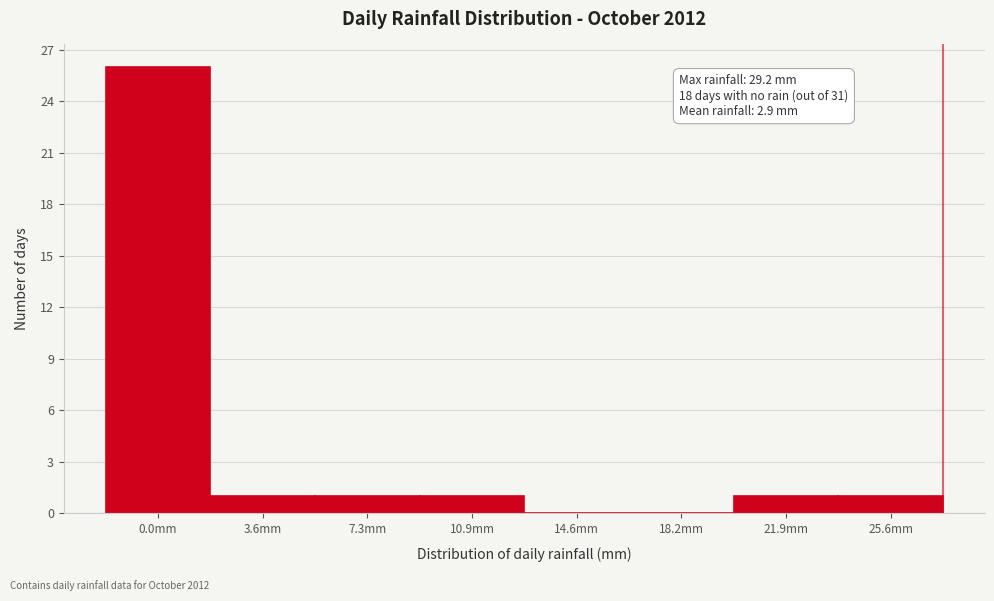

Reading left to right, extract all data points from this chart.

0.0mm=26	3.6mm=1	7.3mm=1	10.9mm=1	14.6mm=0	18.2mm=0	21.9mm=1	25.6mm=1